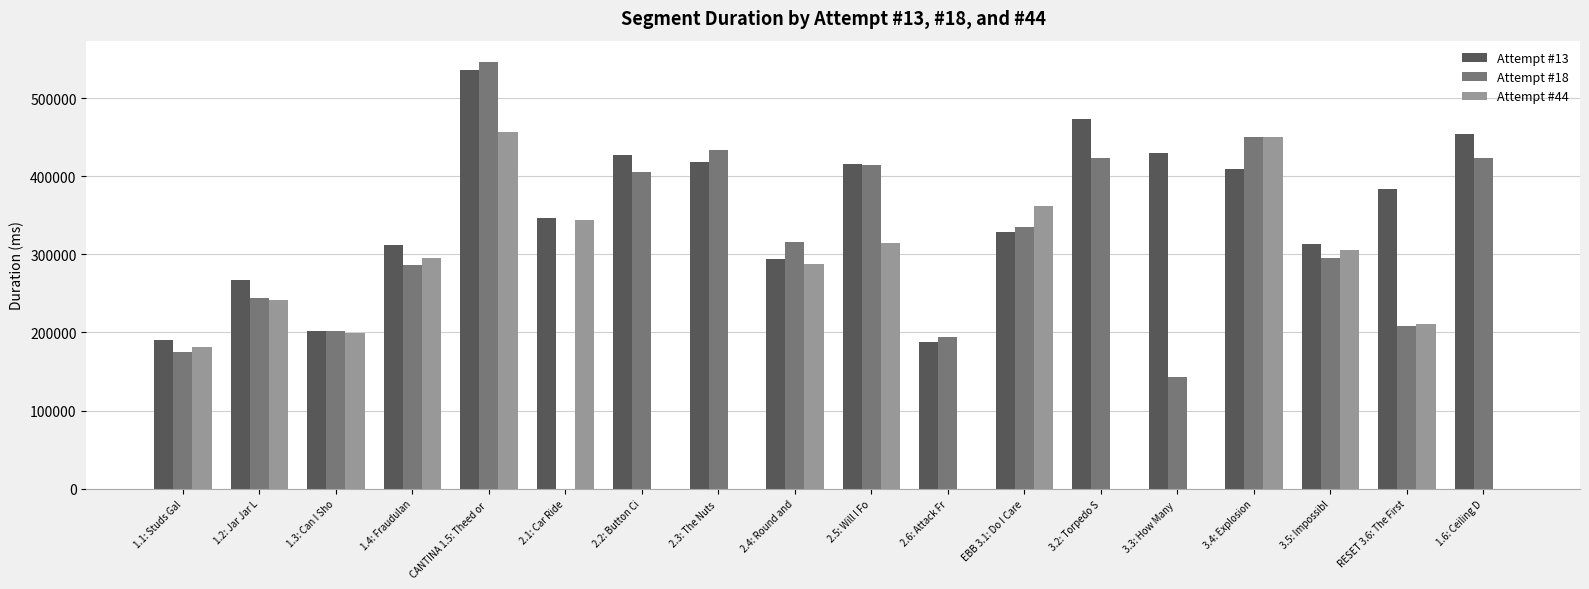

The Attempt #13 series shows 383203 at RESET 3.6: The First. True or false?

True